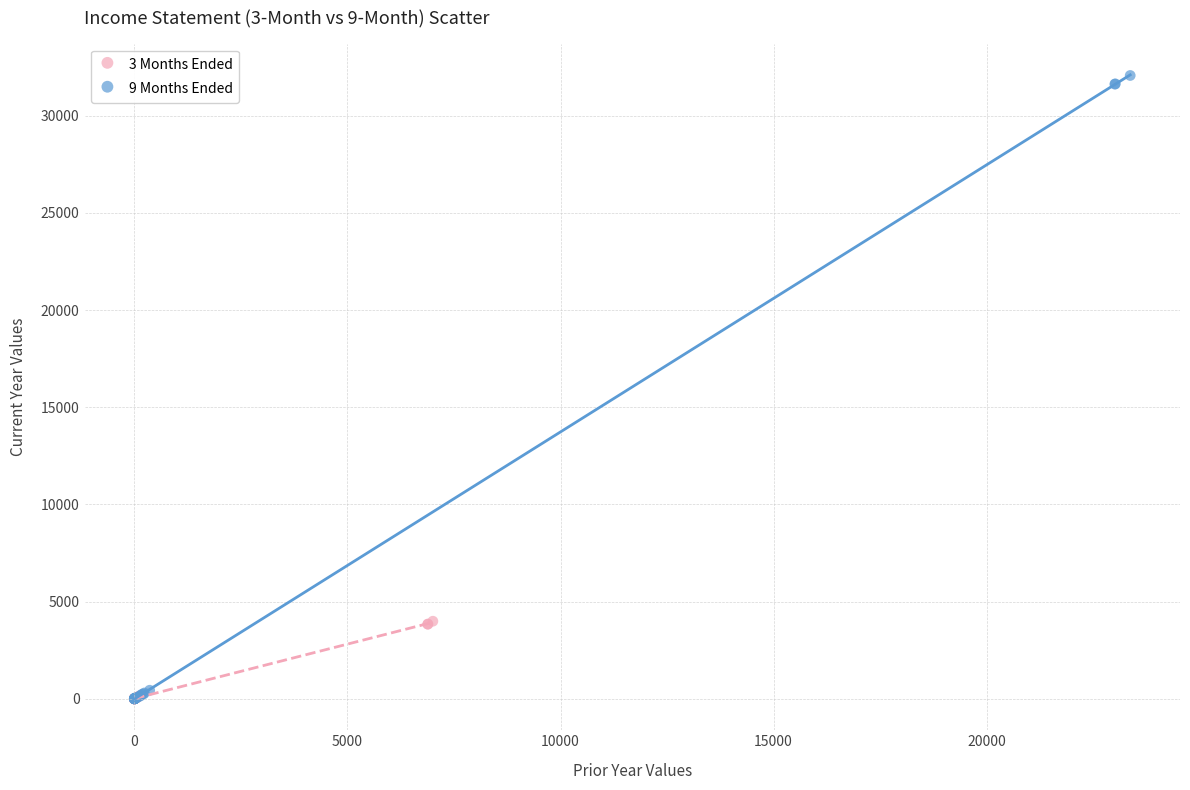

Which series has the widest spread of Y values?

9 Months Ended